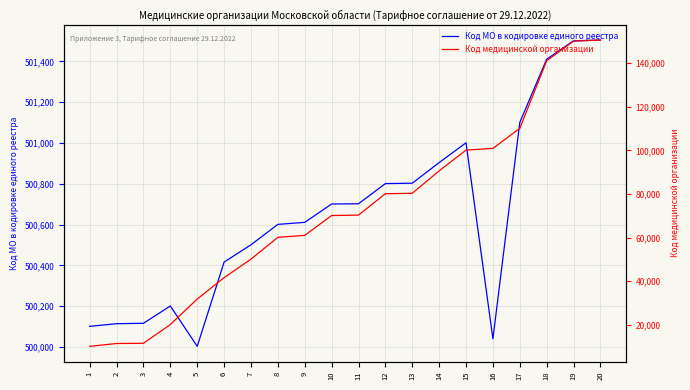

What value does the Код медицинской организации series have at 20, to the nearest 100?

150600